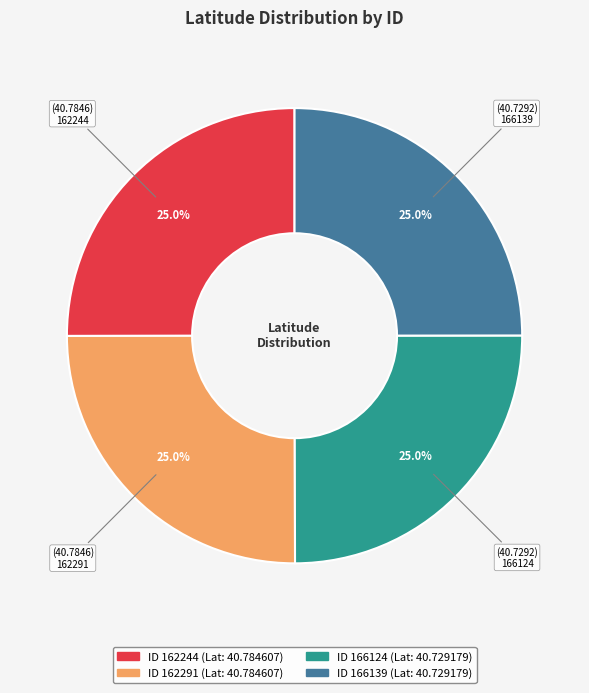

Is there a majority slice in this chart?

No